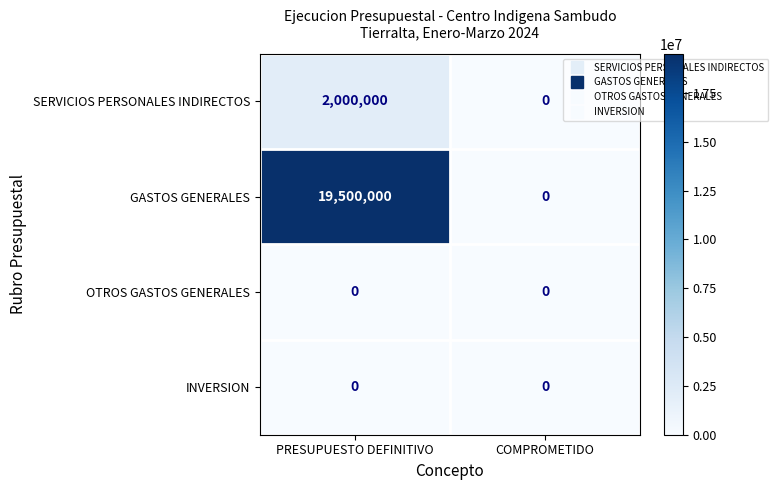

True or false: INVERSION has a value of 0 at COMPROMETIDO.

True